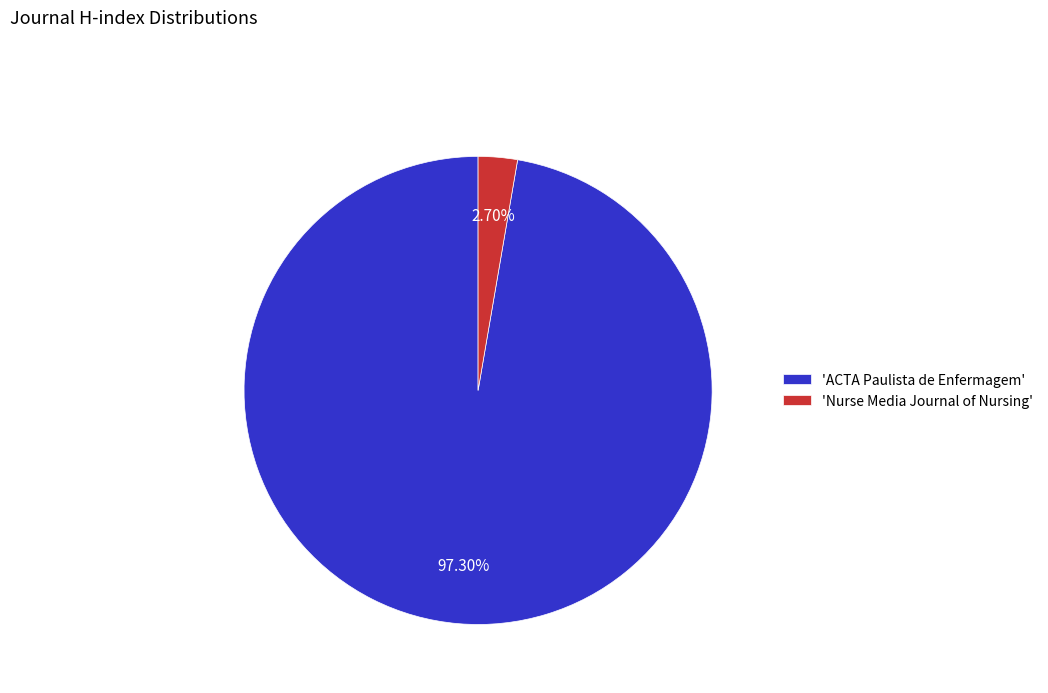

Between 'ACTA Paulista de Enfermagem' and 'Nurse Media Journal of Nursing', which is larger?

'ACTA Paulista de Enfermagem'